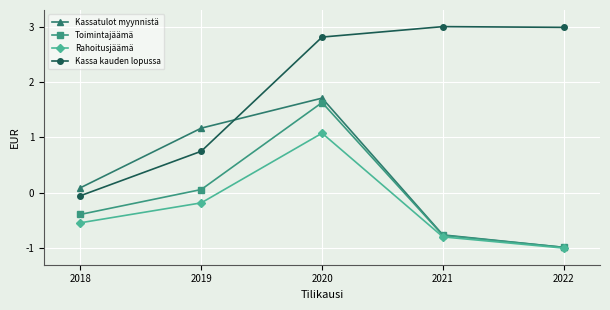

What is the approximate value of Kassa kauden lopussa at 2022?

3.0